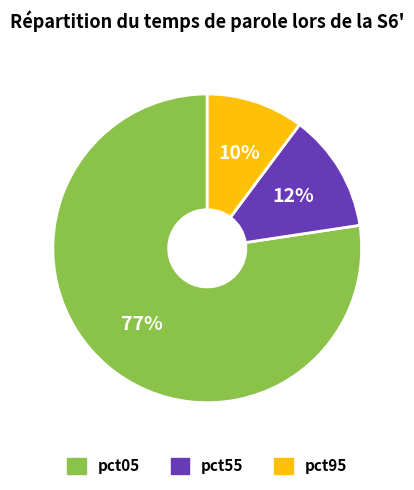

Rank the categories by value from highest to lowest.

pct05, pct55, pct95